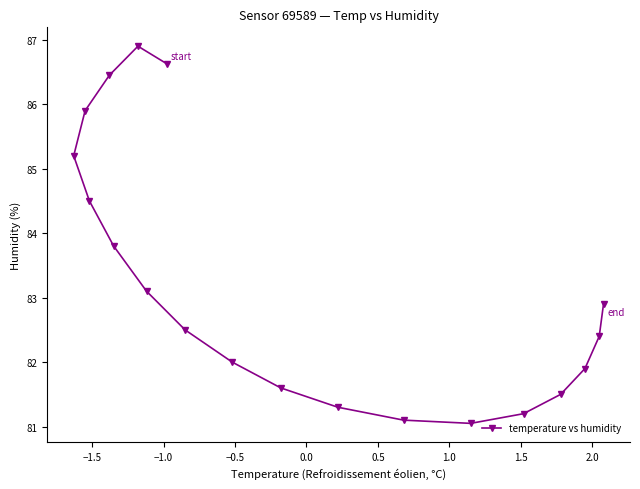

Is this an area chart (filled region under the line)?

No